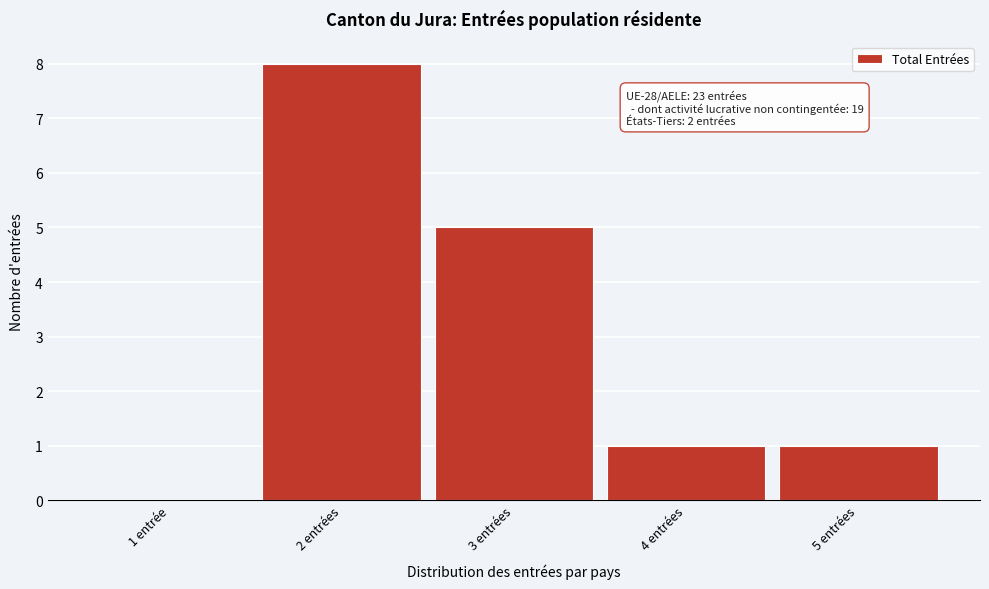

Reading left to right, list all the values displayed in this chart.

1 entrée=0	2 entrées=8	3 entrées=5	4 entrées=1	5 entrées=1